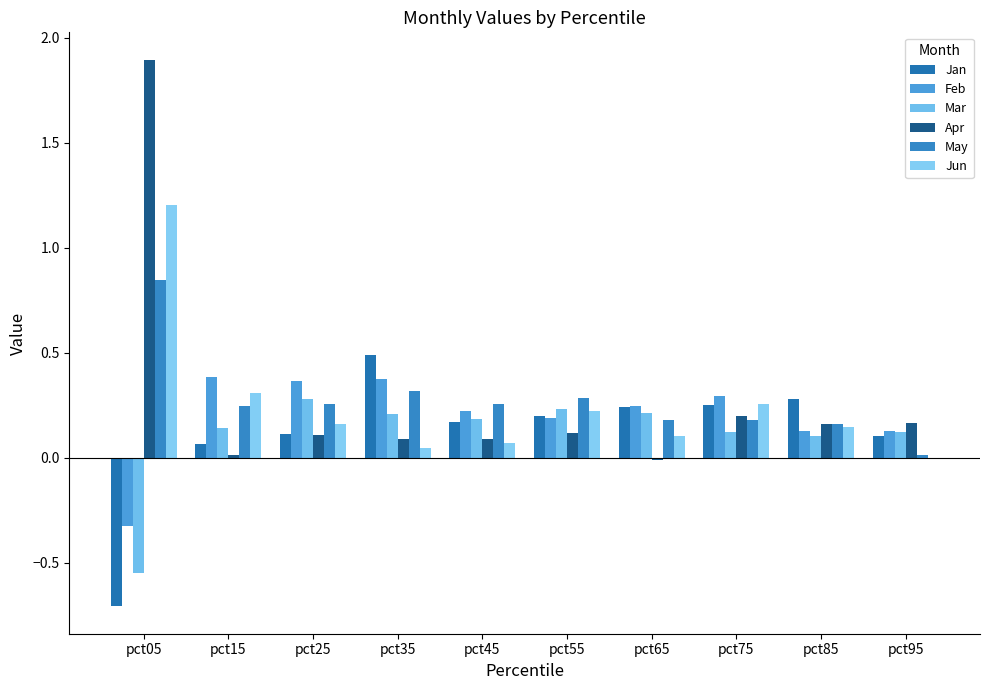

How many categories are shown in the chart?

10